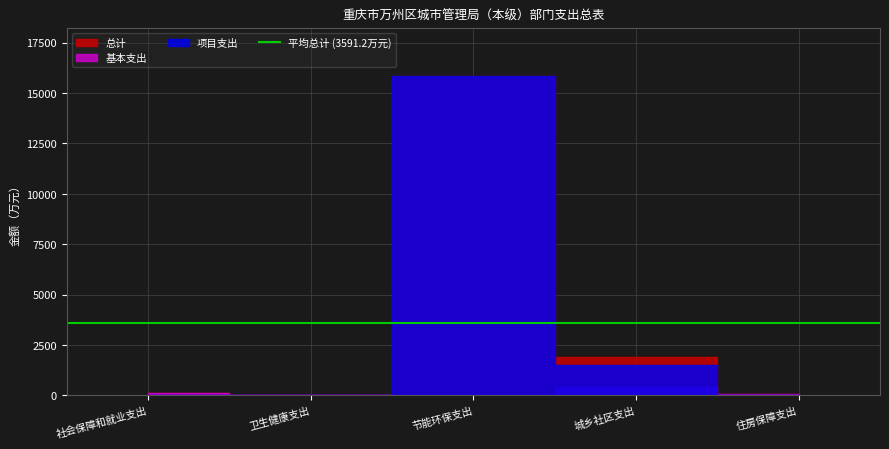

Does the chart display data point markers on the line(s)?

No